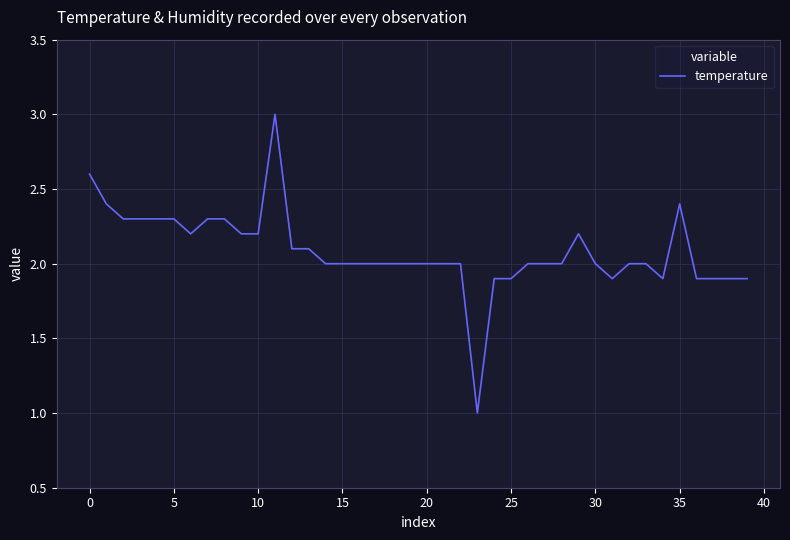

What is the smallest value displayed?

1.0